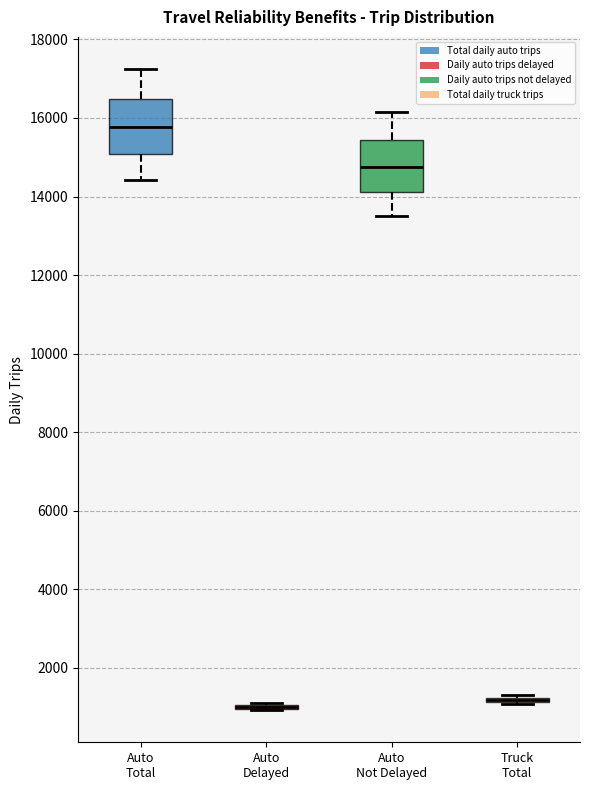

Reading left to right, read every box against the y-axis: the position of its median line, the range the box covers, and the ends of its whiskers. The values are not printed on the chart, so give them approximately, as read against the axis.

Auto Total: median 15800, box 15000 to 16400, whiskers 14400 to 17200
Auto Delayed: box collapsed to a line at 1000, whiskers 1000 to 1200
Auto Not Delayed: median 14800, box 14200 to 15400, whiskers 13400 to 16200
Truck Total: box collapsed to a line at 1200, whiskers 1000 to 1200